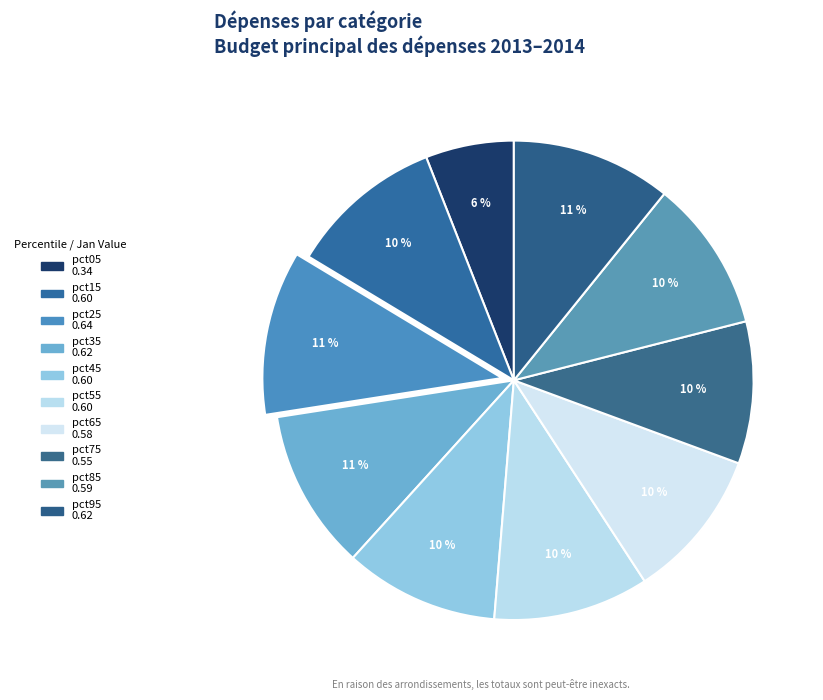

Is it true that pct45 is 10% of the pie?

True